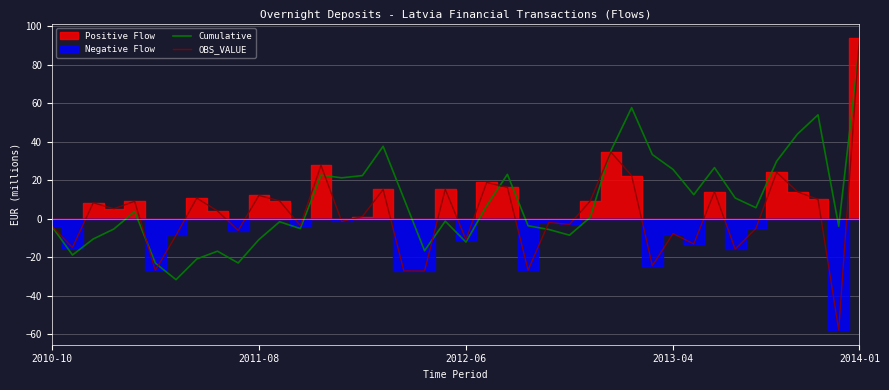

Reading right to left, what are all the values shown in this chart?

Cumulative: 89.9	-3.9	53.9	43.9	29.8	5.7	10.8	26.6	12.5	25.6	33.3	57.7	35.3	0.7	-8.5	-5.6	-3.6	23.0	6.8	-12.1	-1.3	-16.6	10.5	37.6	22.4	21.2	22.6	-5.1	-1.6	-10.8	-23.0	-16.8	-20.9	-31.6	-23.0	3.8	-5.3	-10.5	-18.8	-3.9
OBS_VALUE: 93.8	-57.8	10.0	14.1	24.1	-5.0	-15.8	14.1	-13.1	-7.7	-24.4	22.4	34.6	9.2	-3.0	-1.9	-26.7	16.3	18.9	-10.8	15.3	-27.1	-27.1	15.2	1.2	-1.4	27.8	-3.6	9.3	12.1	-6.1	4.1	10.7	-8.6	-26.8	9.1	5.2	8.3	-14.9	-3.9